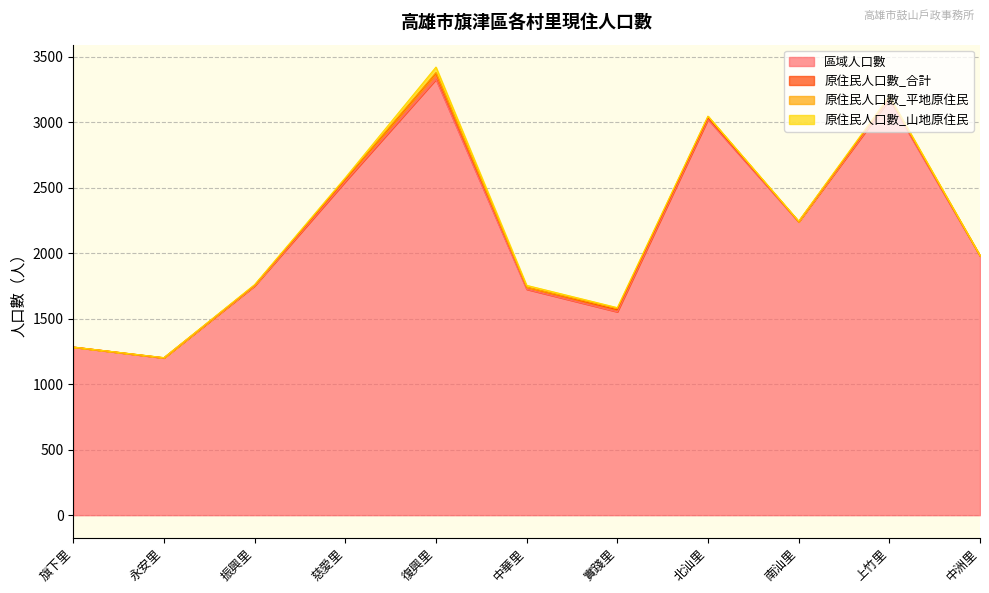

What is the sum of the 區域人口數 values at 復興里 and 北汕里?

6347